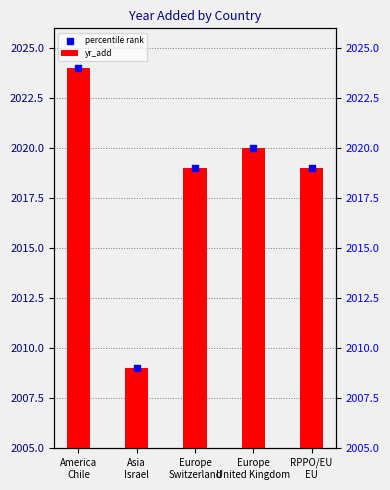

What are all the series names shown in the legend?

yr_add, percentile rank